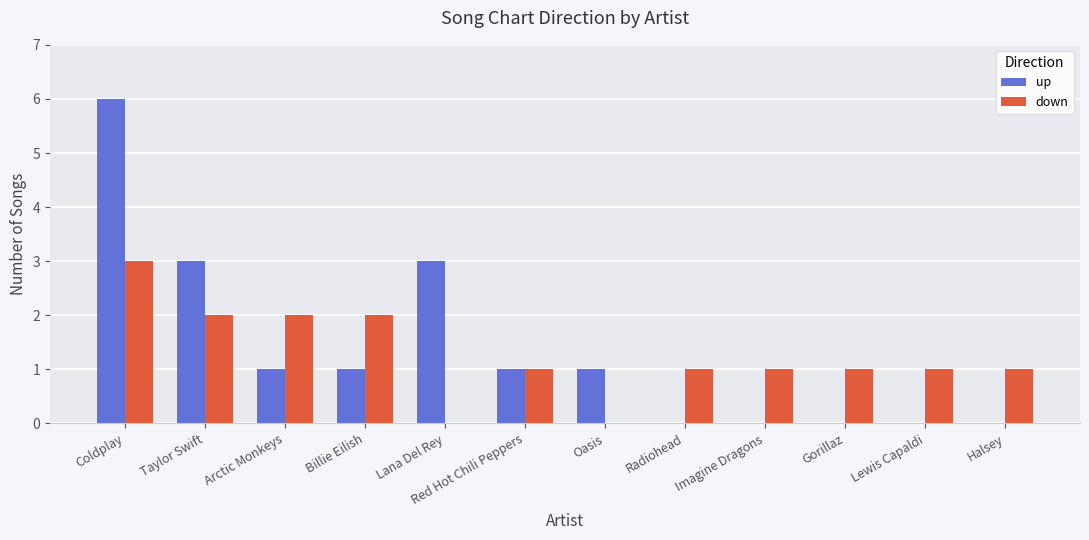

The down series shows 1 at Imagine Dragons. True or false?

True